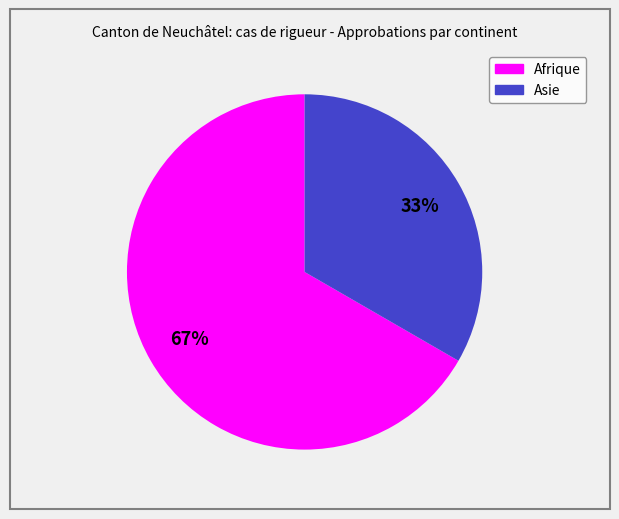

To the nearest percent, what portion does Afrique represent?

67%